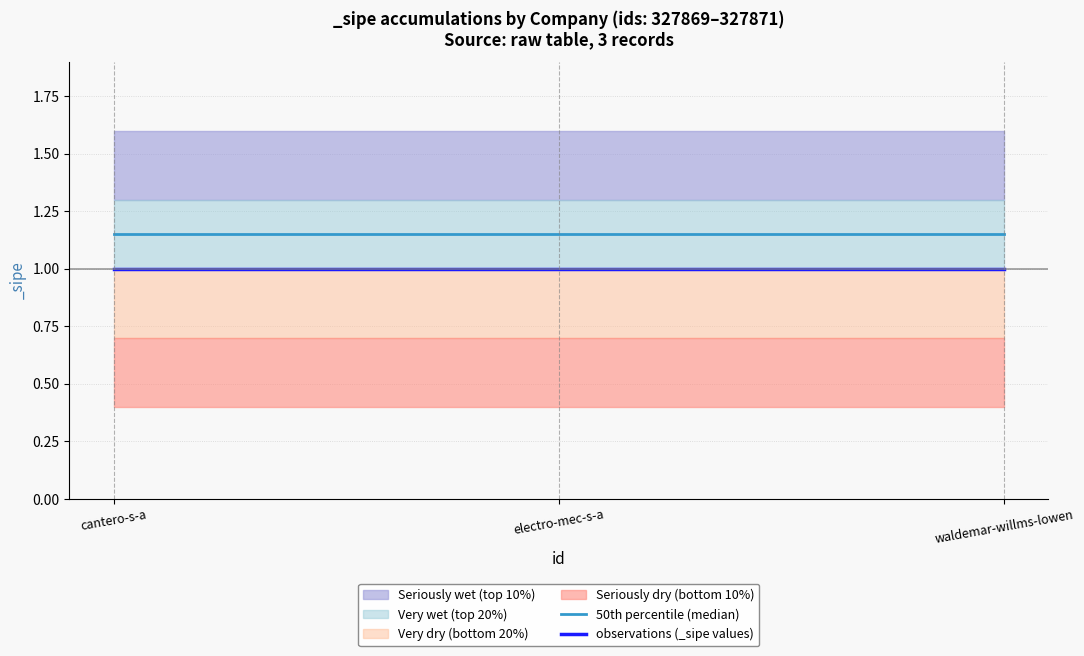

Reading left to right, what are all the values shown in this chart?

50th percentile (median): 1.1	1.1	1.1
observations (_sipe values): 1.0	1.0	1.0